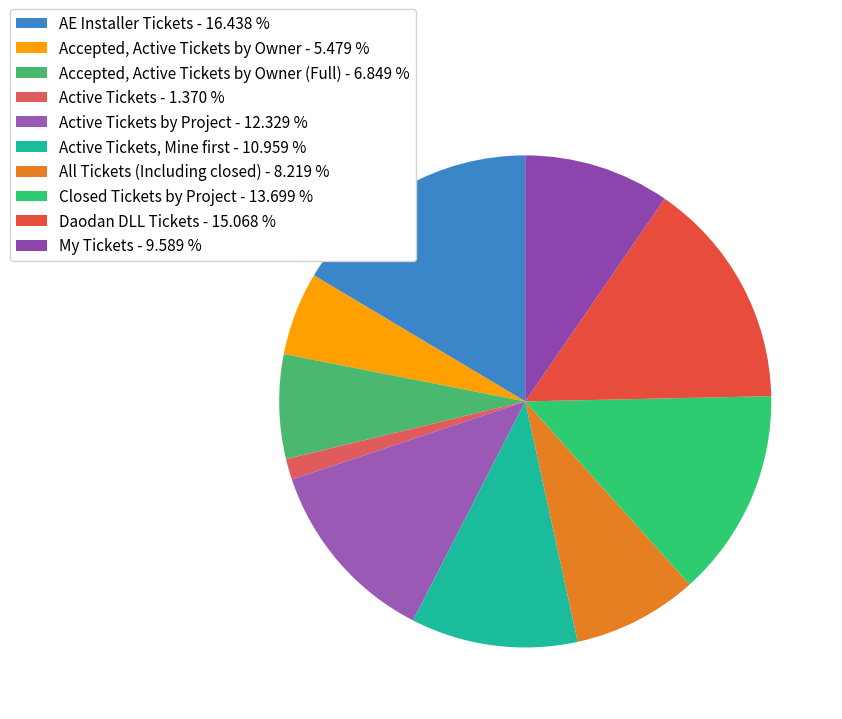

Which category has the biggest portion of the pie?

AE Installer Tickets - 16.438 %